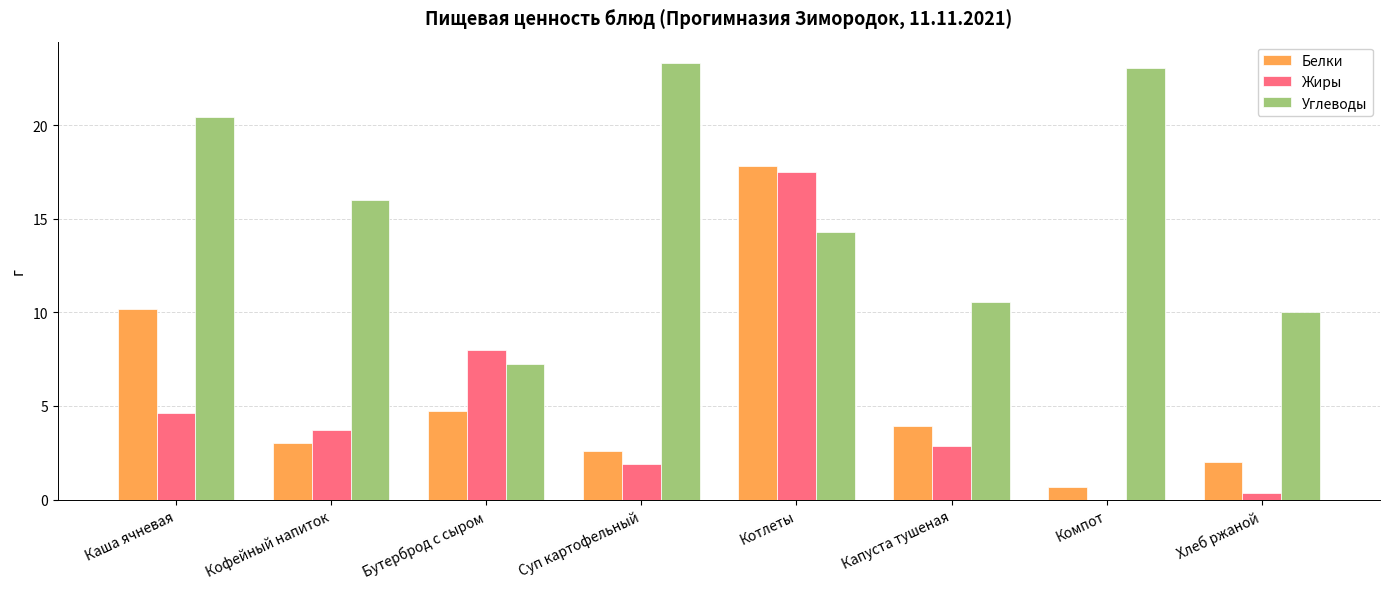

What value does the Углеводы series have at Кофейный напиток?

16.0